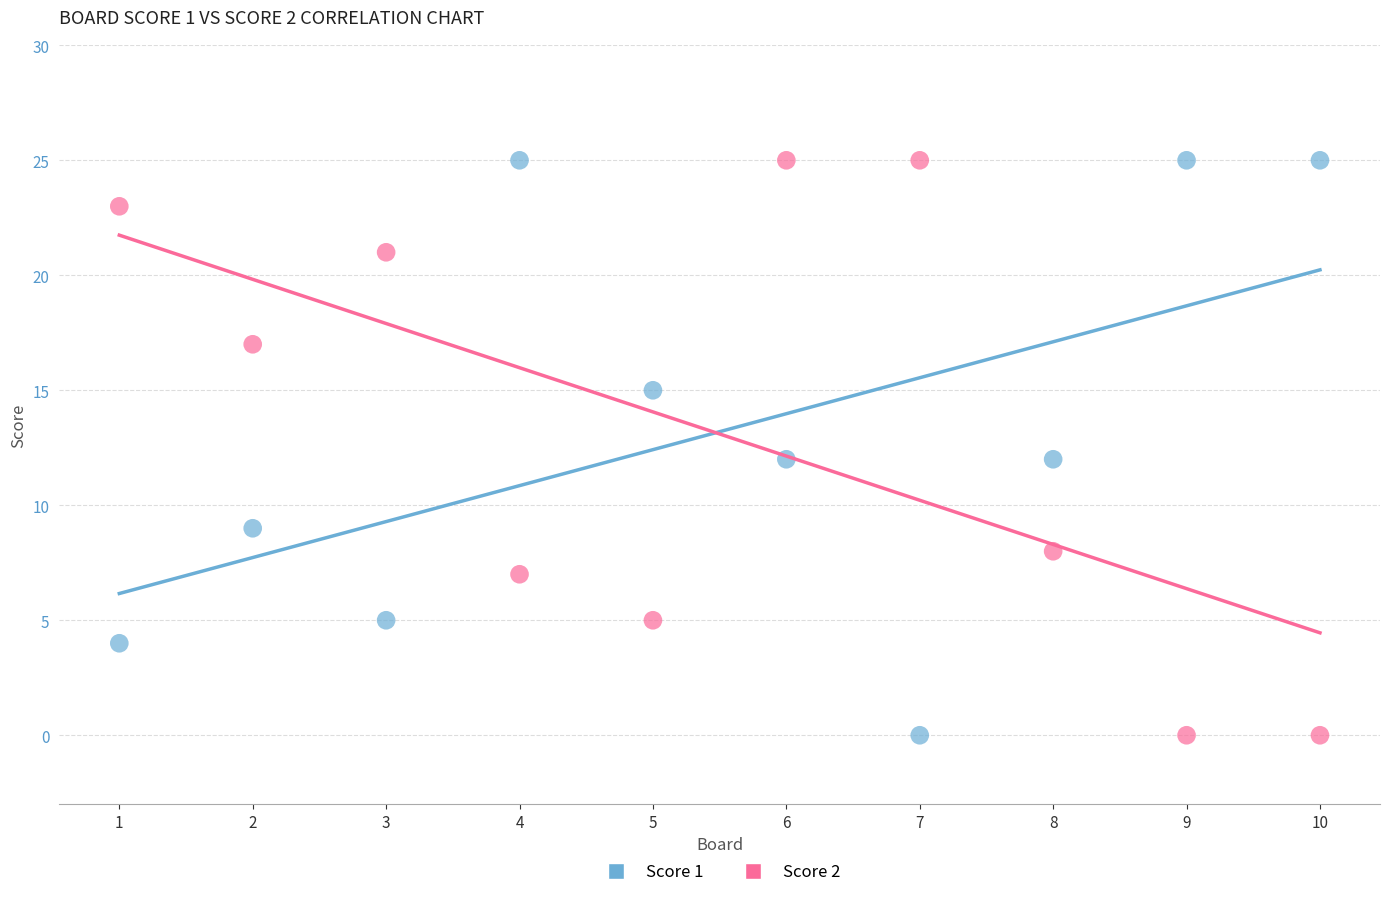

Across all data points, what is the range of Y values (max minus min)?

25